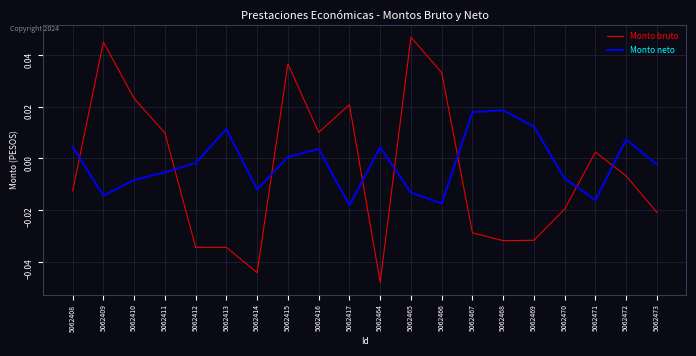

Which category has the highest value in the Monto bruto series?

5062465